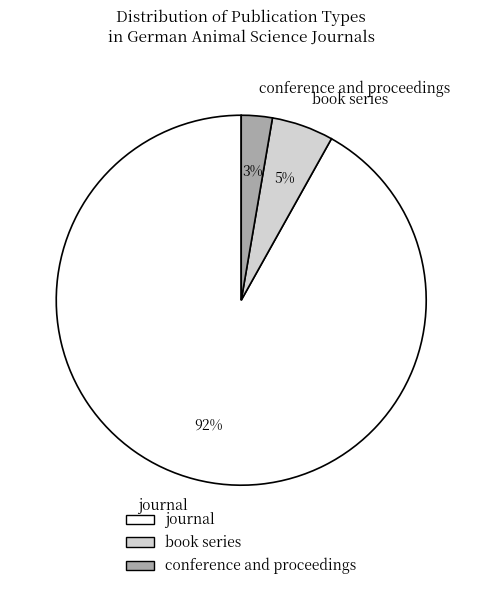

Rank the categories by value from lowest to highest.

conference and proceedings, book series, journal